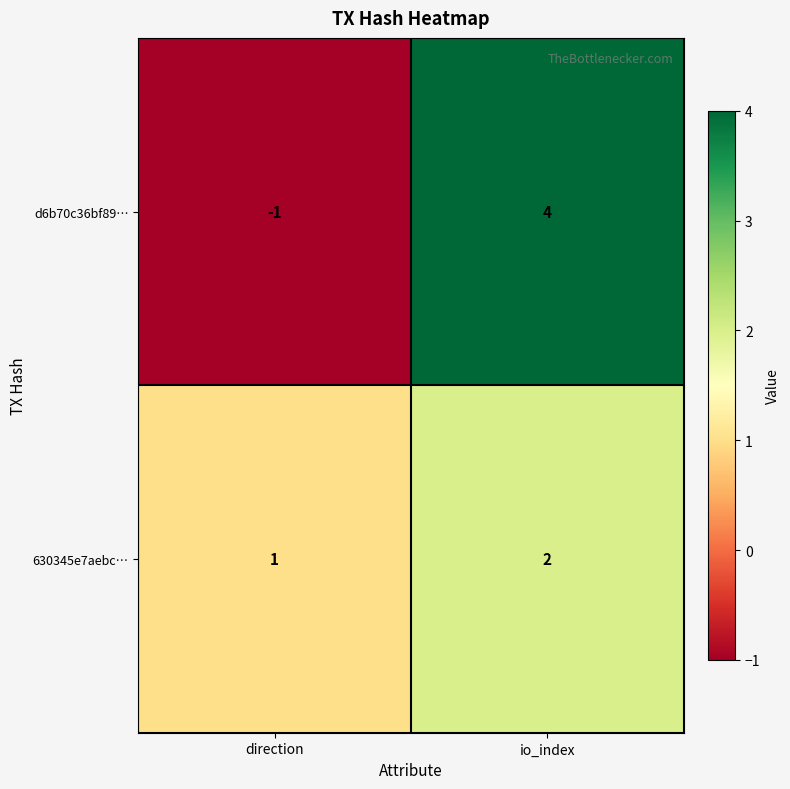

Is the value of d6b70c36bf89… at direction greater than the value of 630345e7aebc… at io_index?

No